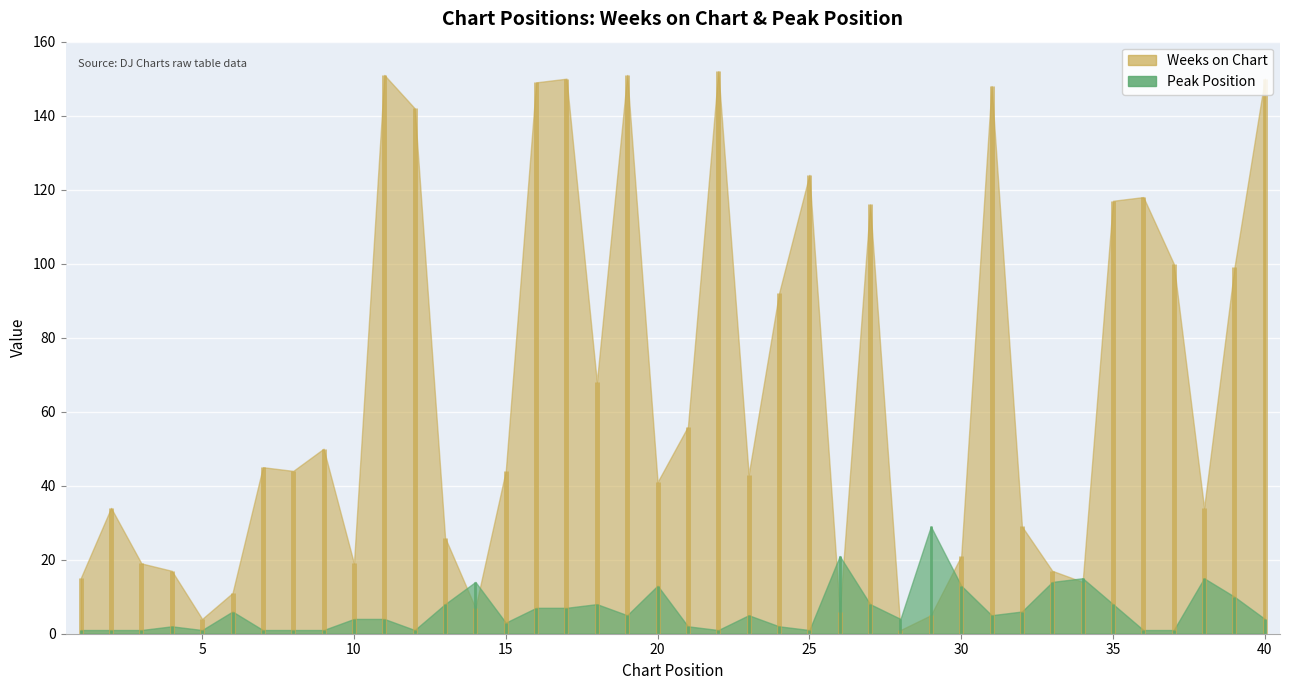

Rank the series by their maximum value, from lowest to highest.

Peak Position, Weeks on Chart